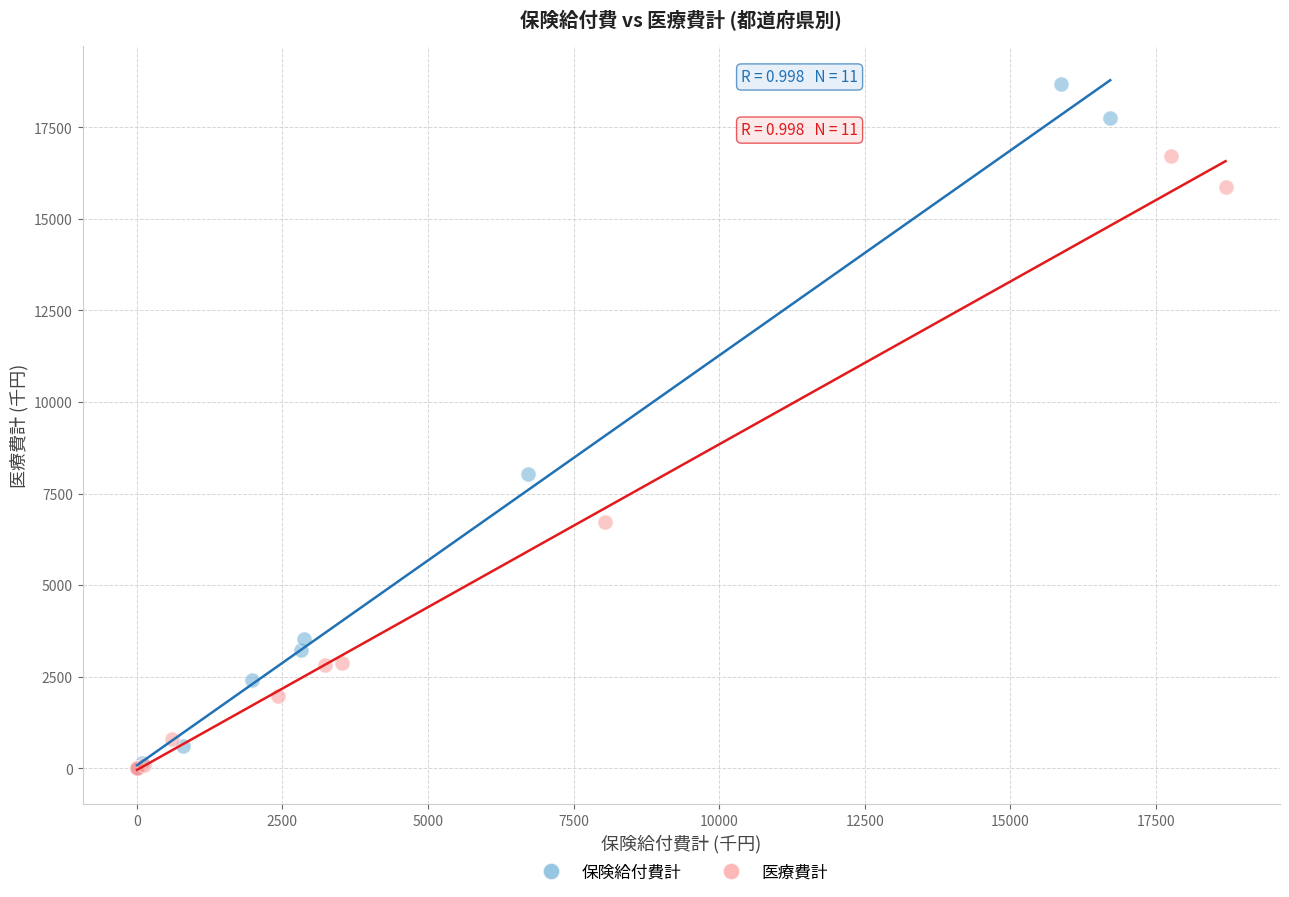

What are all the series names shown in the legend?

保険給付費計, 医療費計